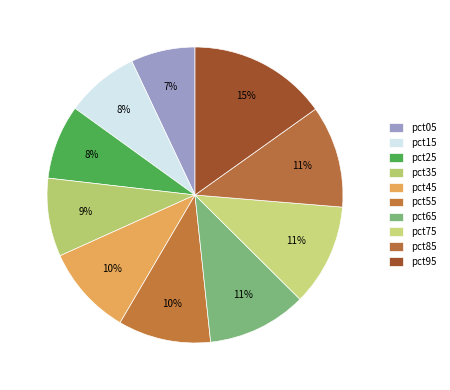

How many slices are in this pie chart?

10